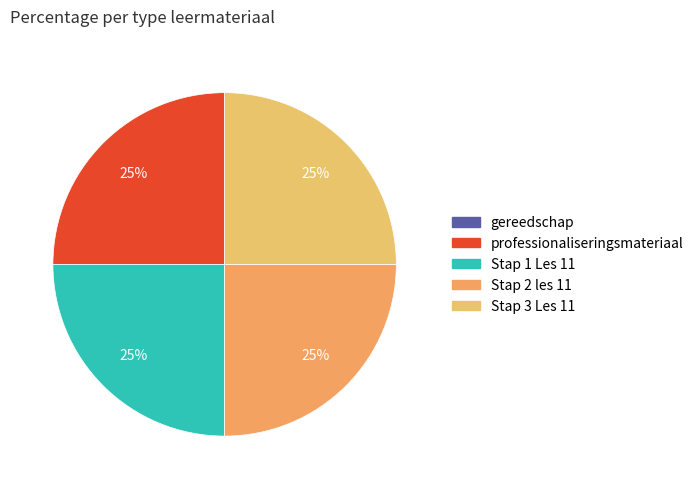

Is there any slice that represents more than half of the pie?

No